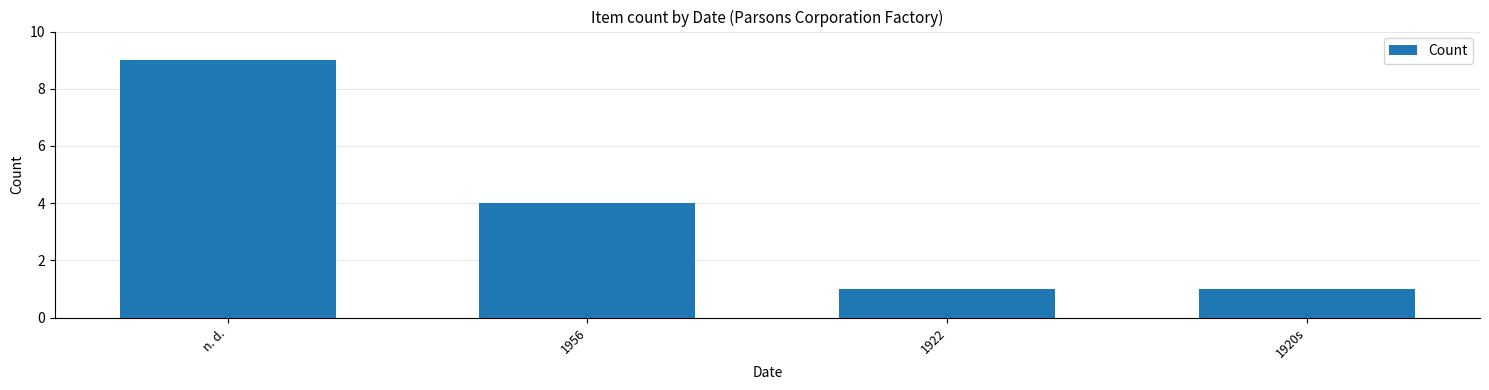

What position from the left is 1956?

2